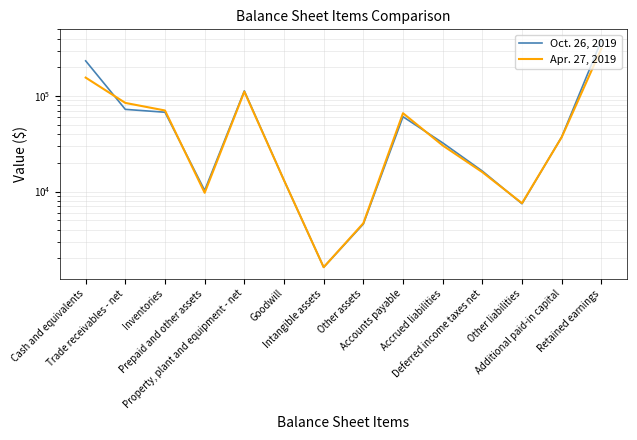

At which category is the sum across all series the highest?

Retained earnings